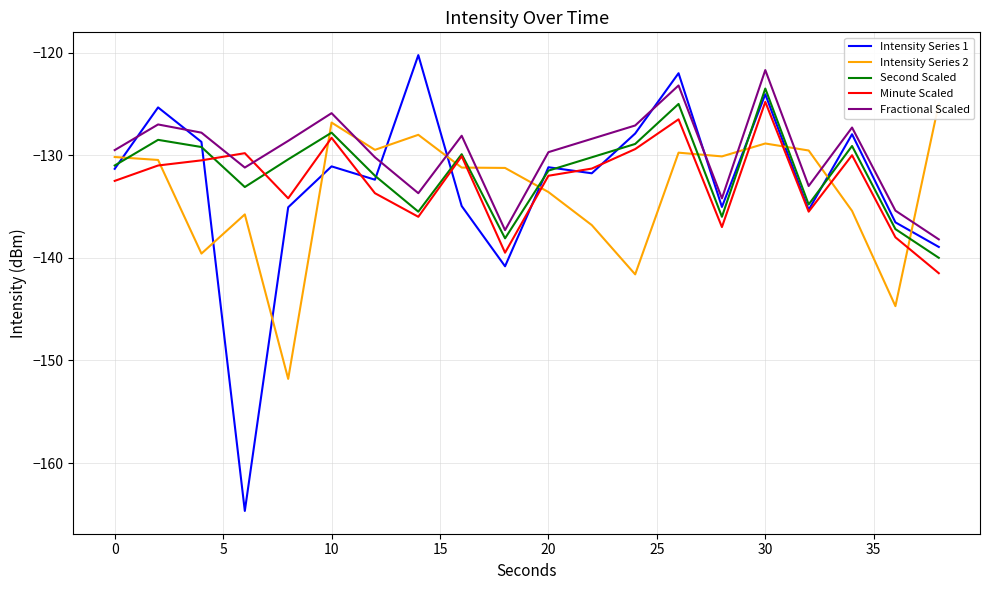

True or false: Intensity Series 1 has more than 0 interior local peaks.

True